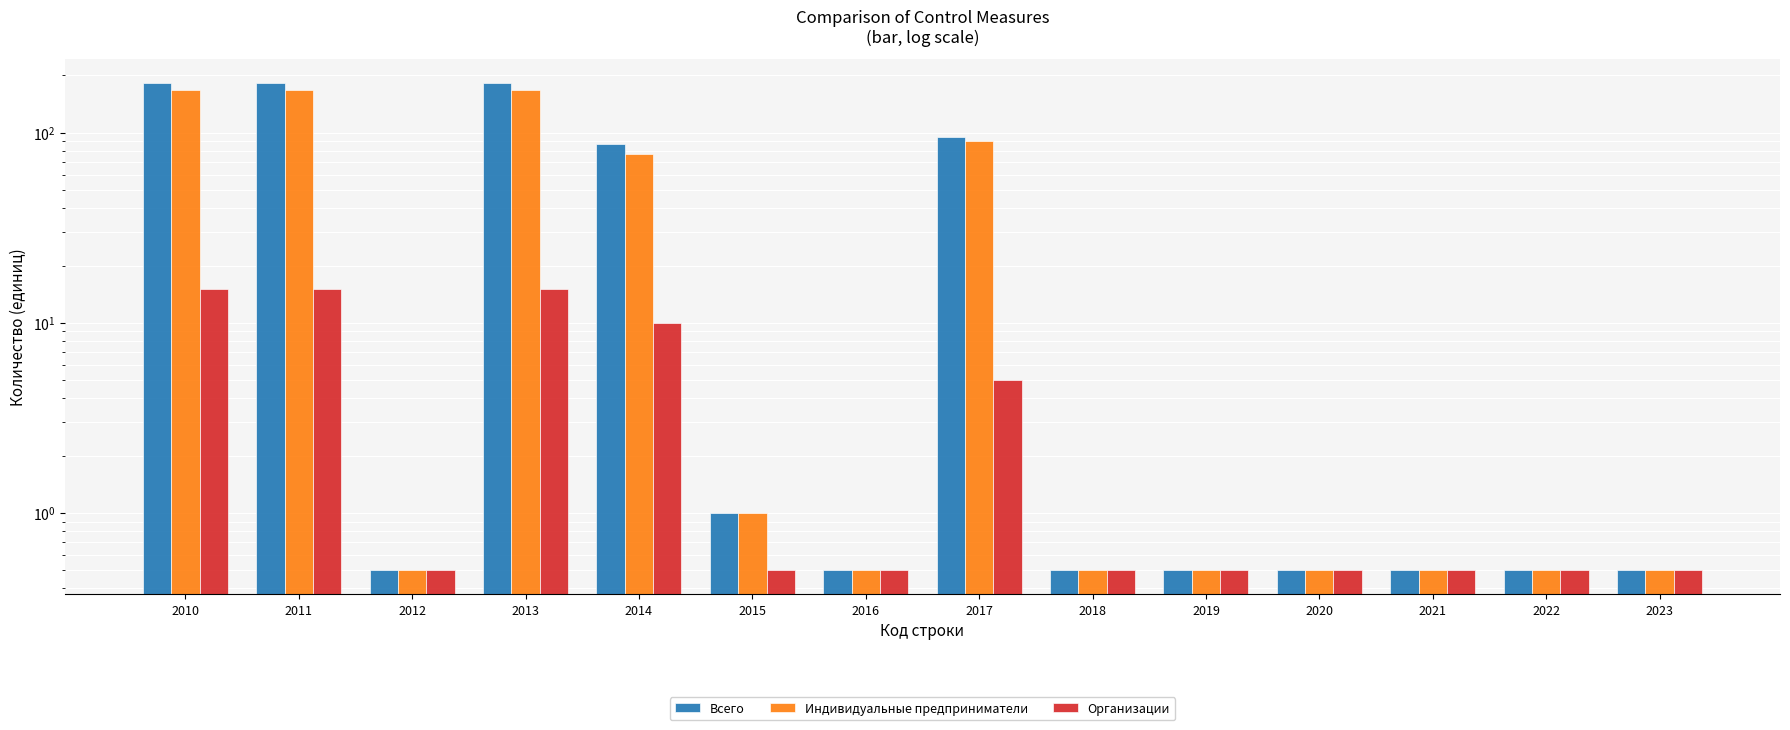

What is the greatest value displayed?

182.0